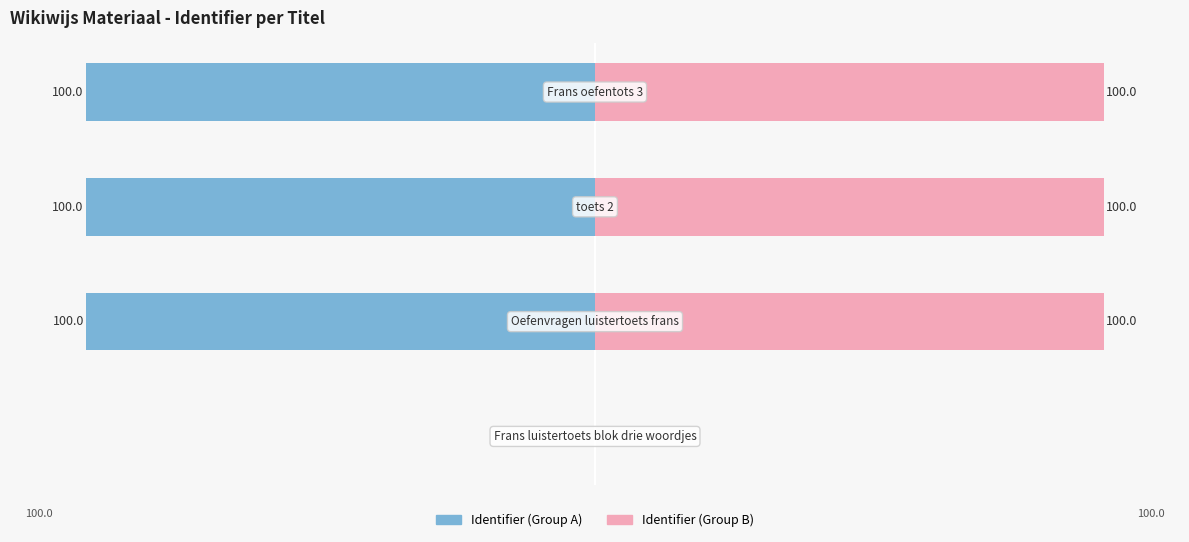

How many bars are there in total?

8